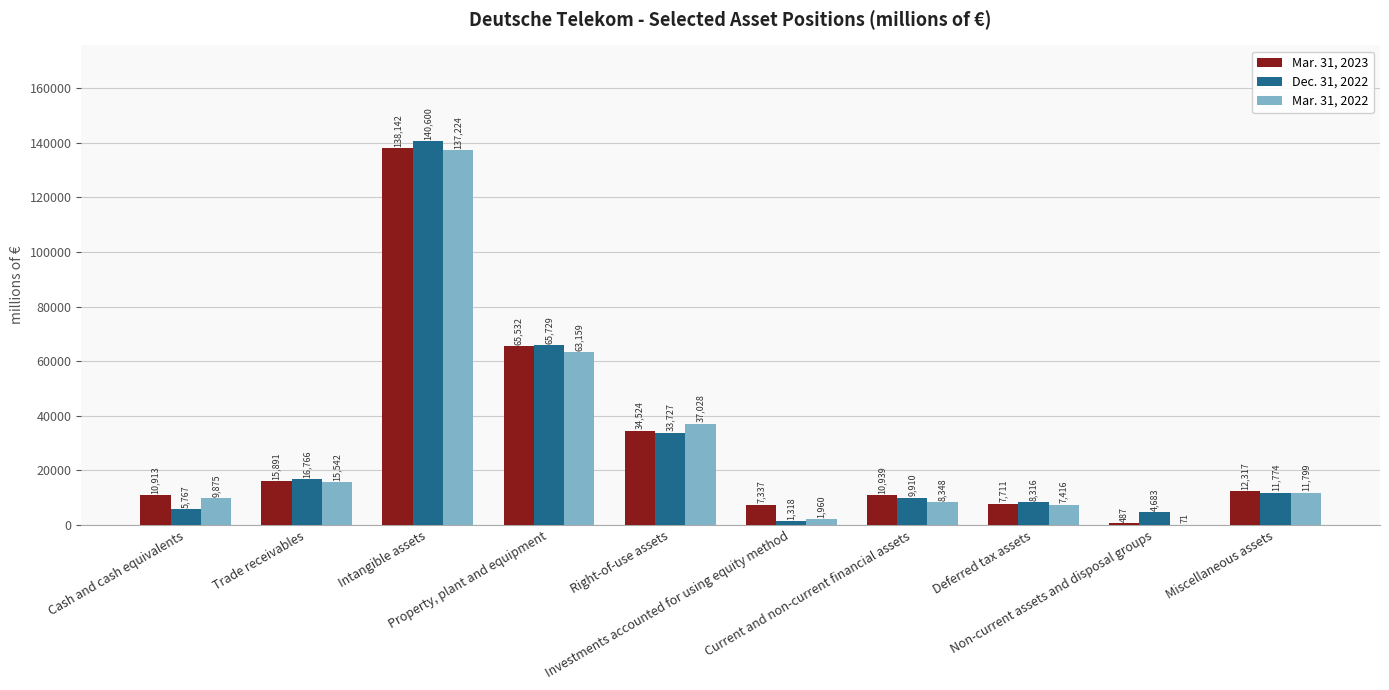

Reading left to right, list all the values displayed in this chart.

Mar. 31, 2023: 10913	15891	138142	65532	34524	7337	10939	7711	487	12317
Dec. 31, 2022: 5767	16766	140600	65729	33727	1318	9910	8316	4683	11774
Mar. 31, 2022: 9875	15542	137224	63159	37028	1960	8348	7416	71	11799